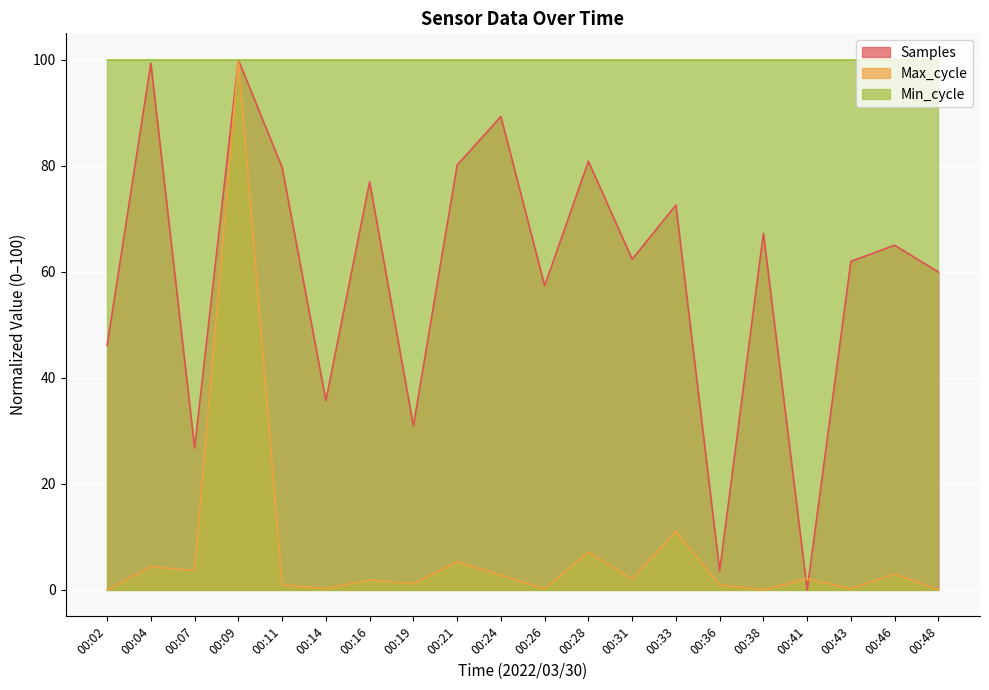

List the labels in order of Max_cycle value, largest first.

00:09, 00:33, 00:28, 00:21, 00:04, 00:07, 00:46, 00:24, 00:31, 00:41, 00:16, 00:19, 00:11, 00:36, 00:14, 00:26, 00:43, 00:02, 00:38, 00:48